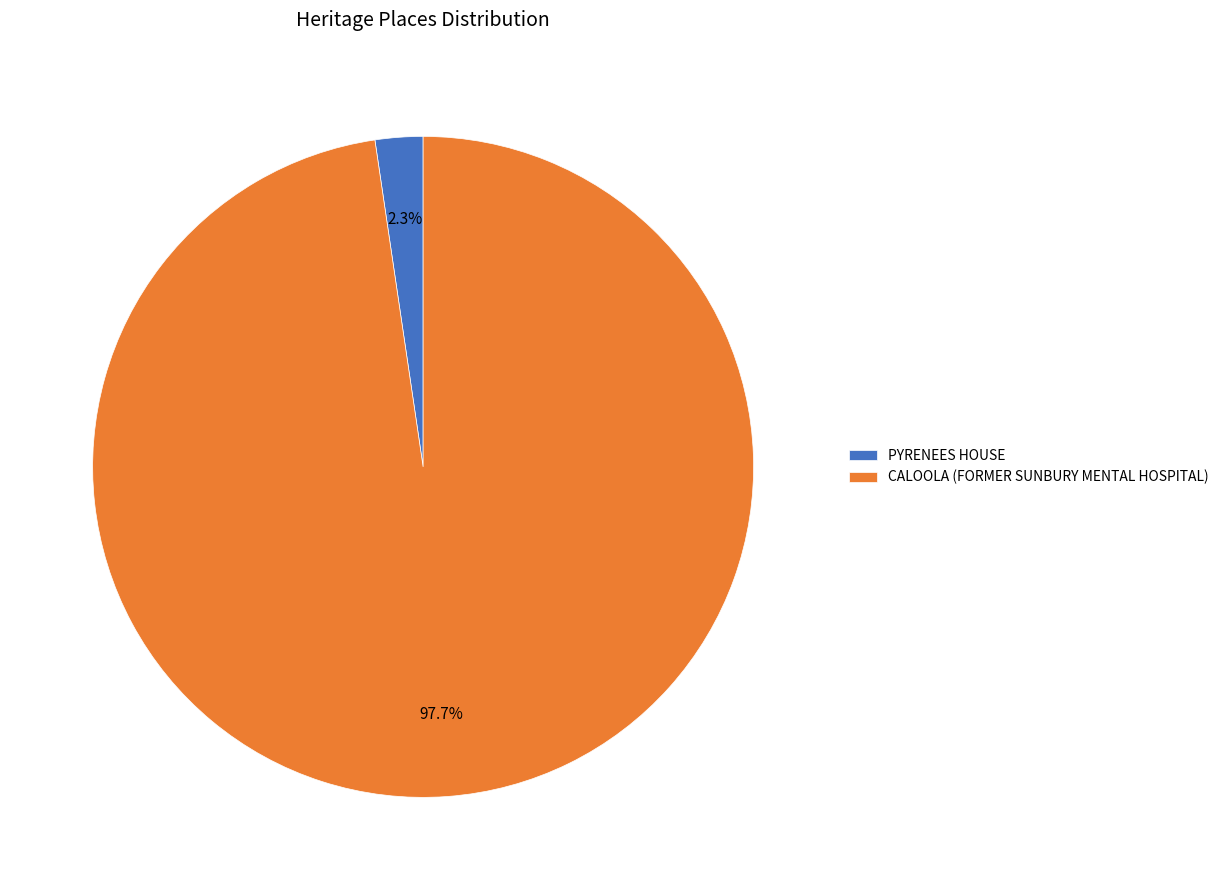

What is the largest slice in the pie chart?

CALOOLA (FORMER SUNBURY MENTAL HOSPITAL)